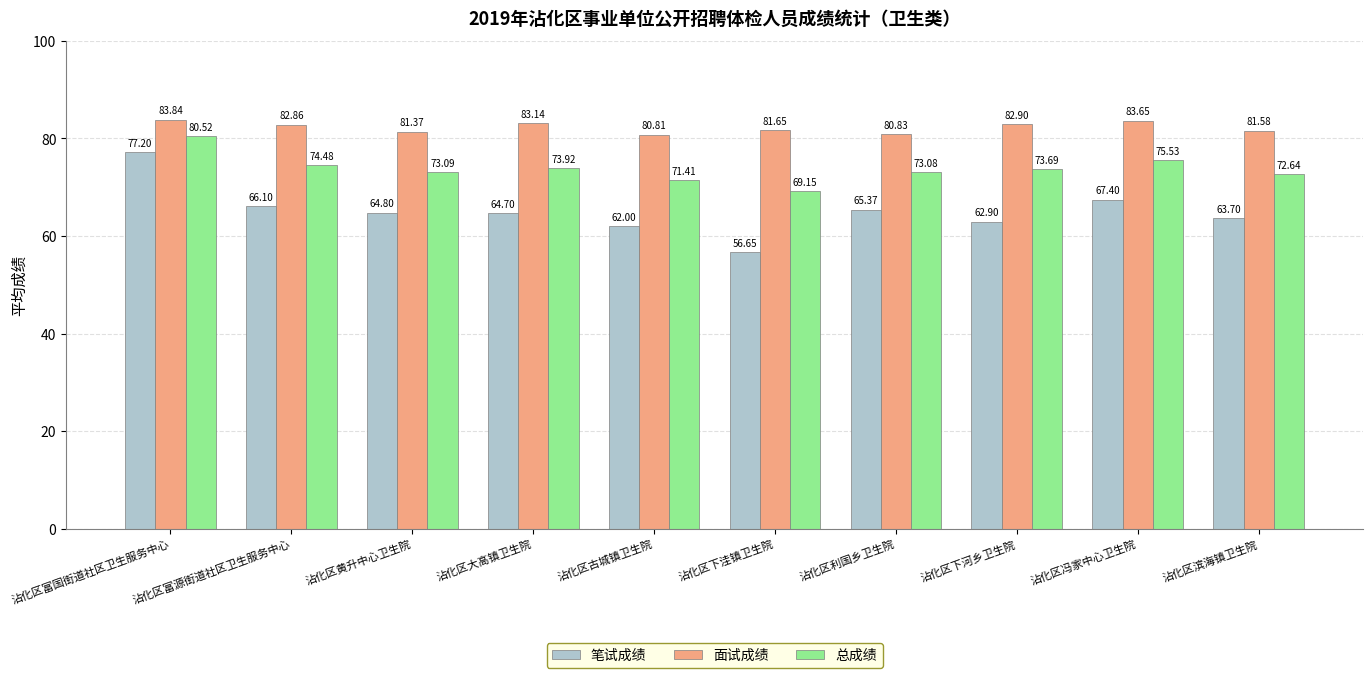

How many bars are there in each group?

3